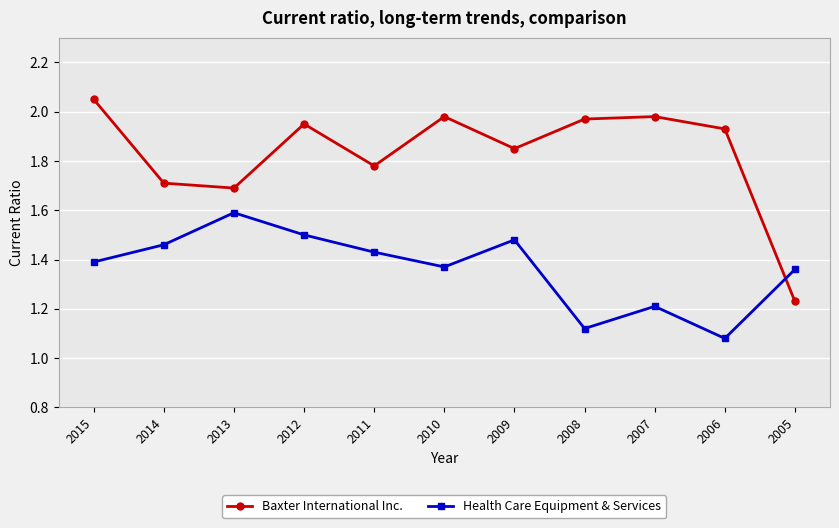

True or false: Baxter International Inc. and Health Care Equipment & Services intersect in this chart.

True